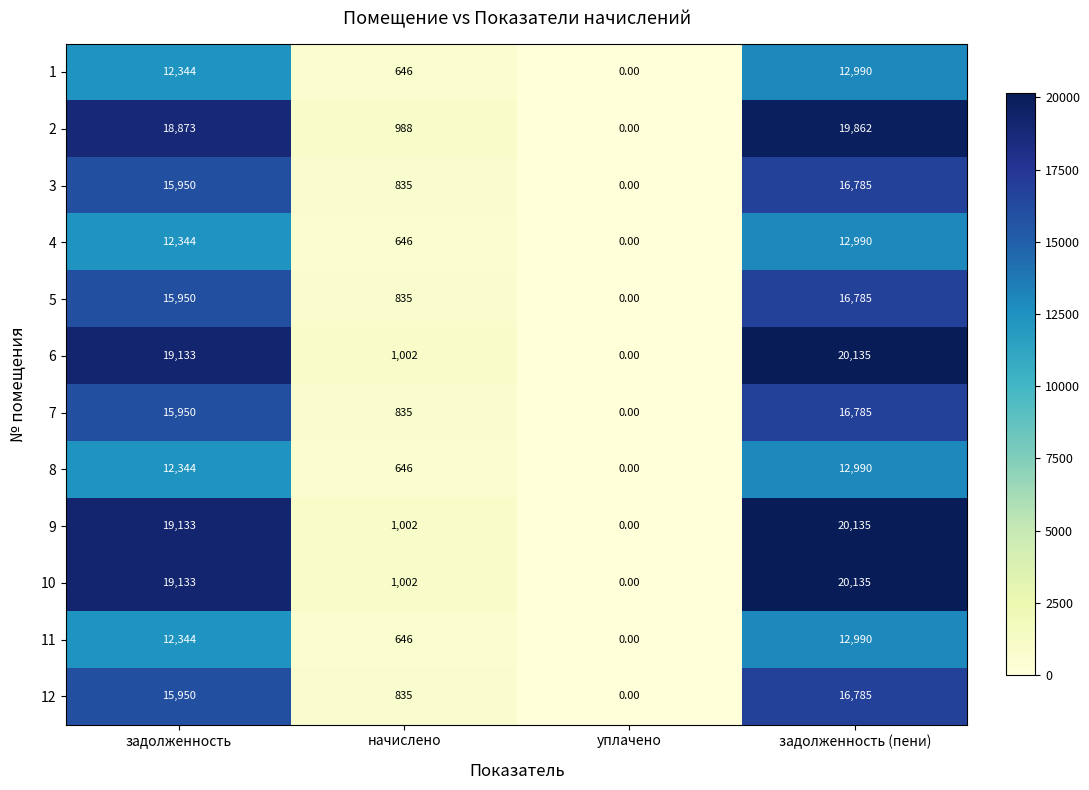

What is the total value across all series at начислено?

9918